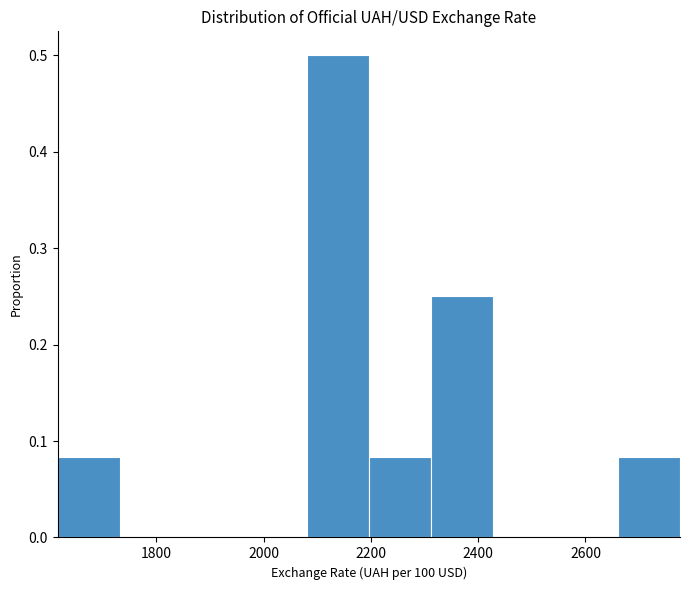

Reading left to right, list every bar in this chart as the range it spans on the x-axis followed by its height. Neither the bar edges nor the heights are printed on the chart, so give them approximately, as read against the axes.

1620 to 1740: 0.08
1740 to 1840: 0
1840 to 1960: 0
1960 to 2080: 0
2080 to 2200: 0.50
2200 to 2320: 0.08
2320 to 2420: 0.25
2420 to 2540: 0
2540 to 2660: 0
2660 to 2780: 0.08